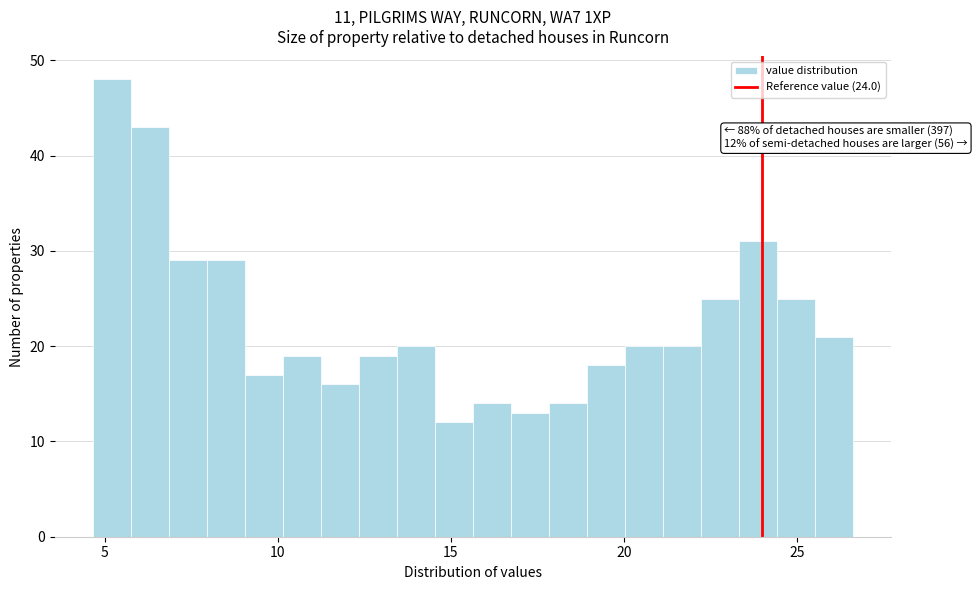

Around what value on the x-axis is the tallest bar? Give the approximate position of its centre, as read against the axis.

5.0